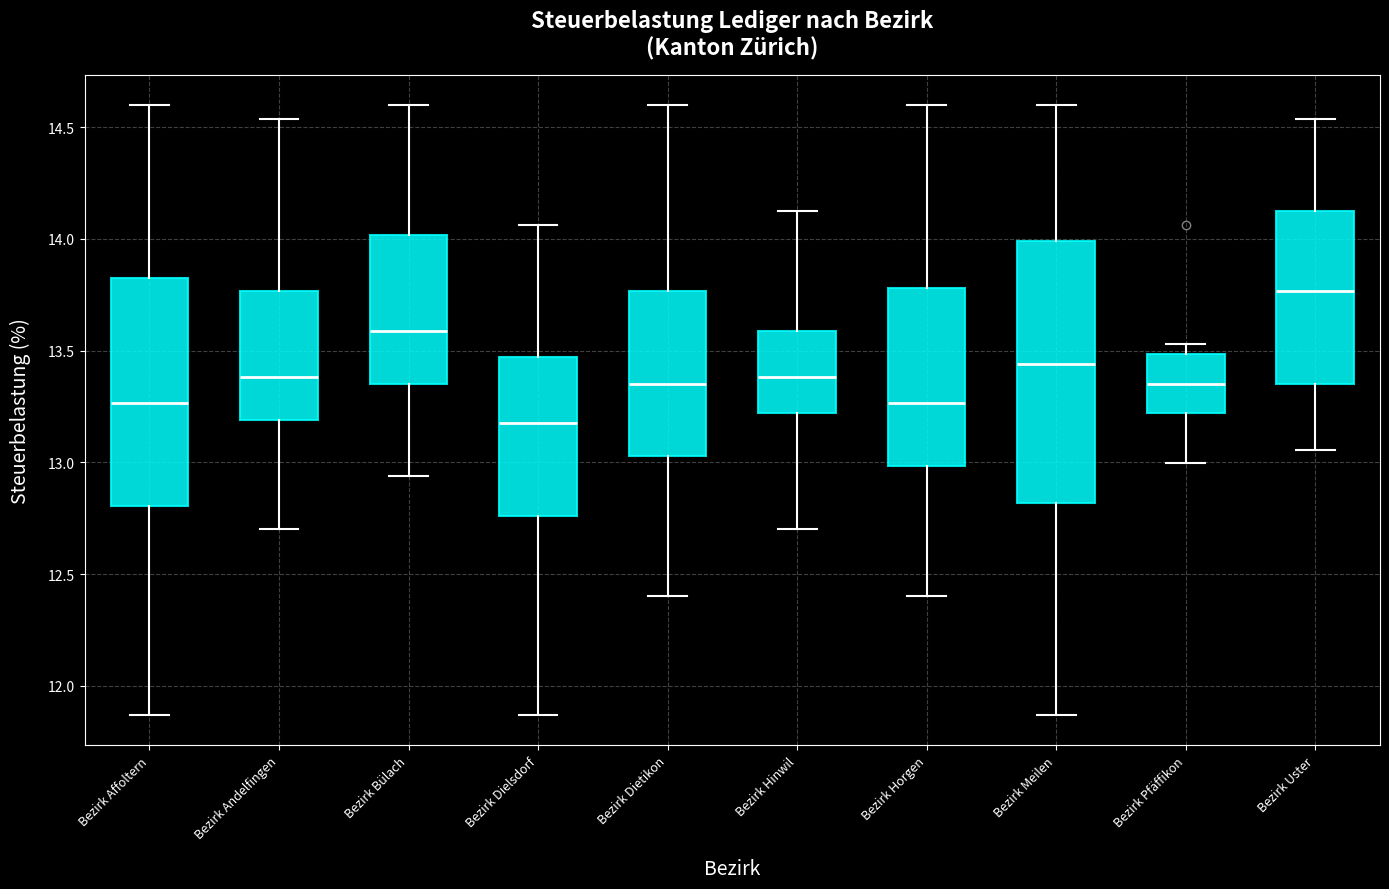

Which box has the lowest median line?

Bezirk Dielsdorf